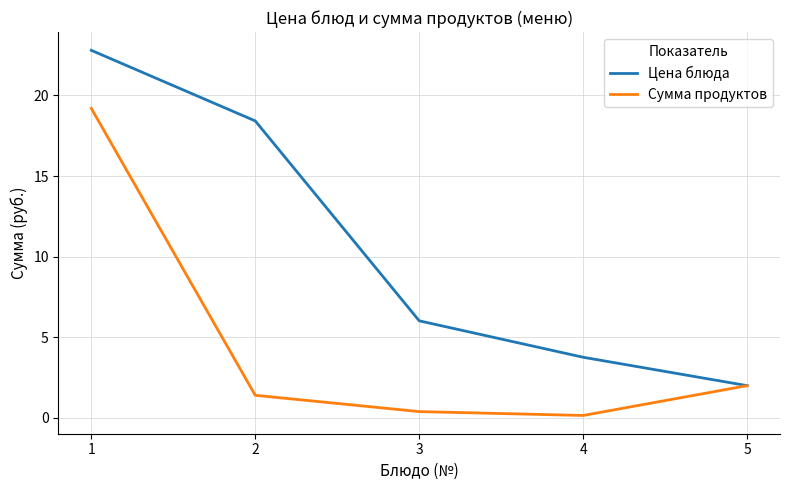

Rank the series at 2 from lowest to highest value.

Сумма продуктов, Цена блюда